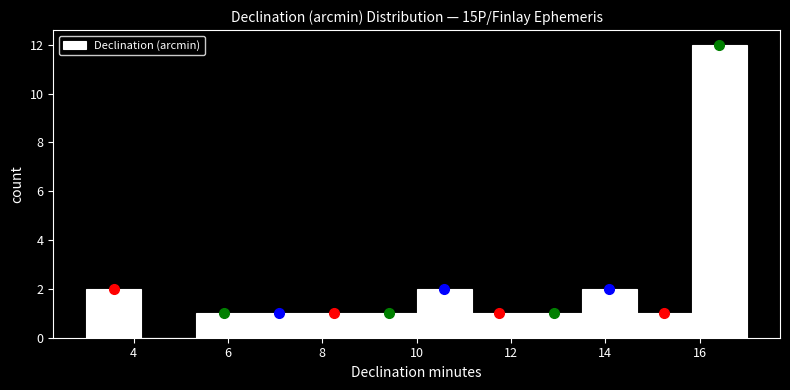

Reading left to right, list every bar in this chart as the range it spans on the x-axis followed by its height. Neither the bar edges nor the heights are printed on the chart, so give them approximately, as read against the axes.

3.0 to 4.2: 2
4.2 to 5.4: 0
5.4 to 6.6: 1
6.6 to 7.6: 1
7.6 to 8.8: 1
8.8 to 10.0: 1
10.0 to 11.2: 2
11.2 to 12.4: 1
12.4 to 13.6: 1
13.6 to 14.6: 2
14.6 to 15.8: 1
15.8 to 17.0: 12